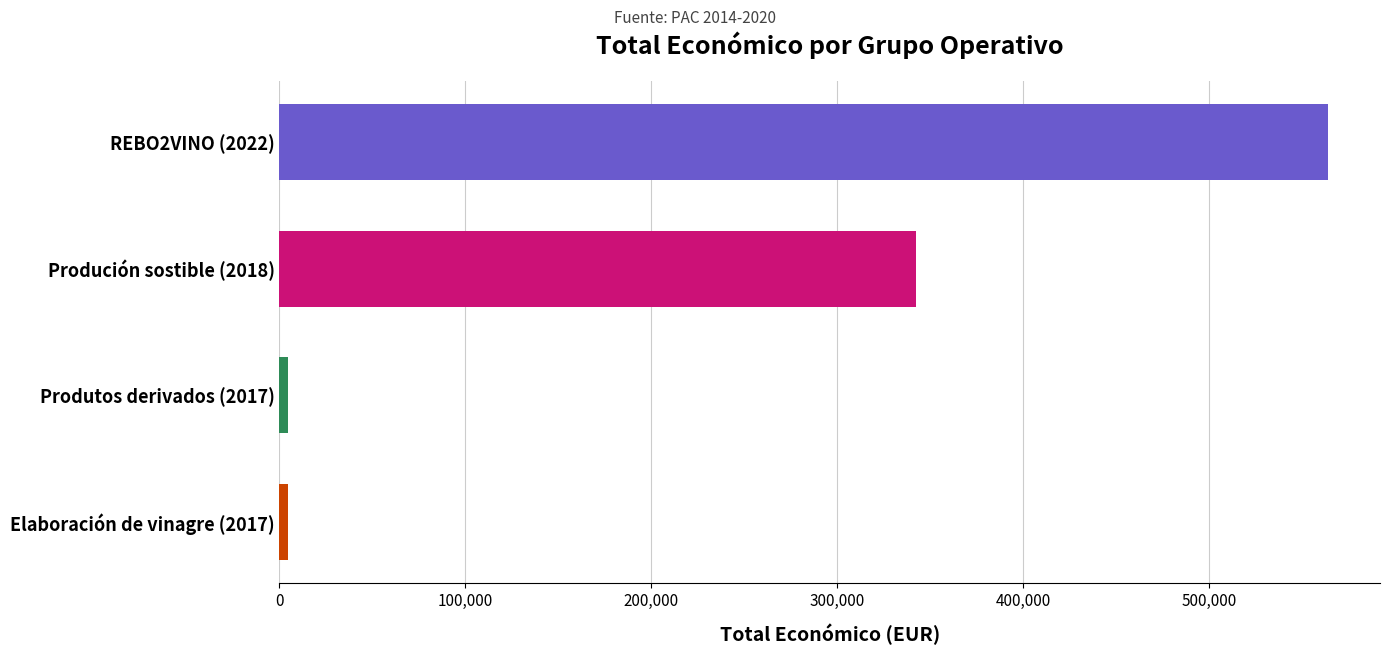

What is the label of the 1st bar from the bottom?

Elaboración de vinagre (2017)